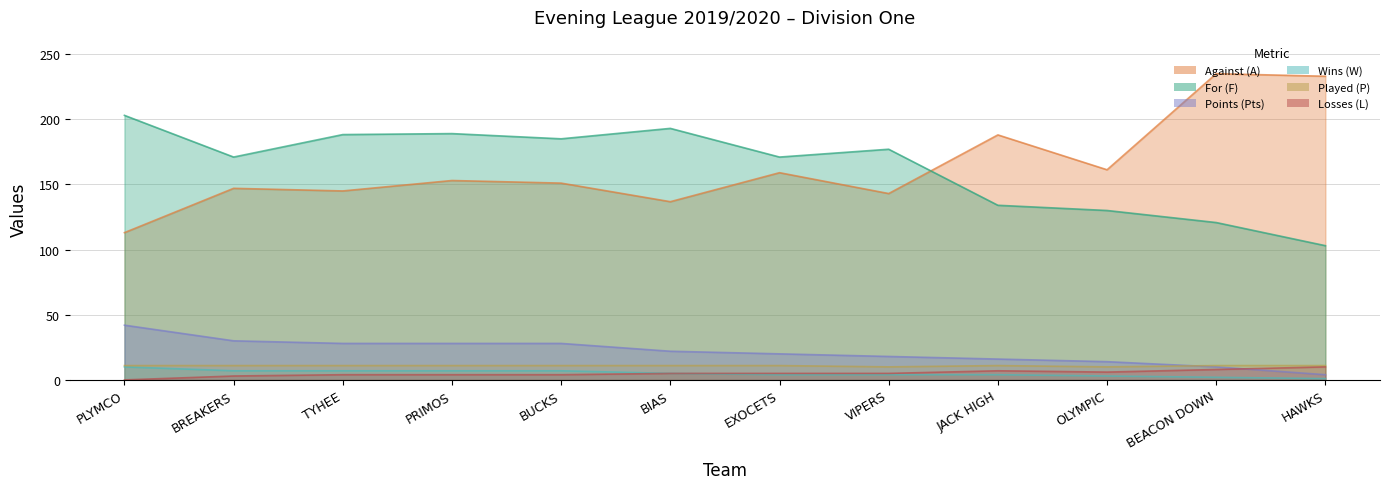

How many distinct data groups are displayed?

6